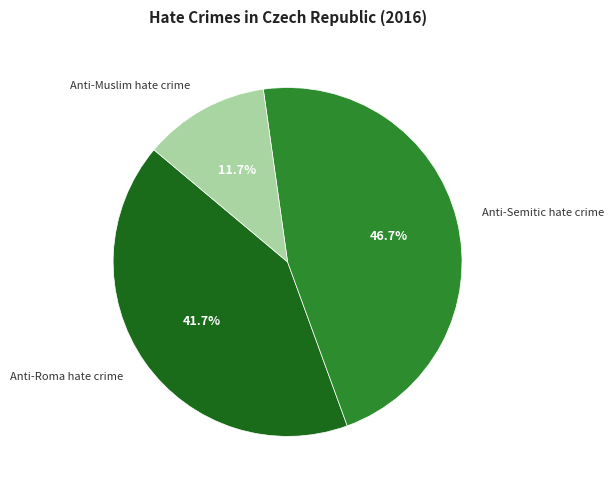

Which category has the biggest portion of the pie?

Anti-Semitic hate crime